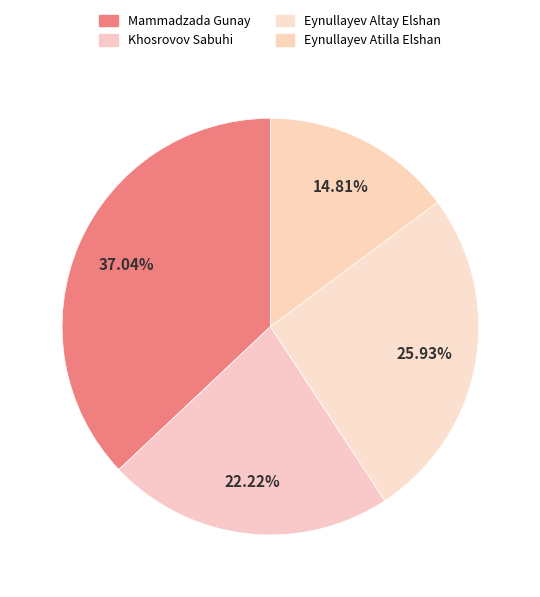

To the nearest percent, what is the difference between the Eynullayev Atilla Elshan and Mammadzada Gunay slice percentages?

22%